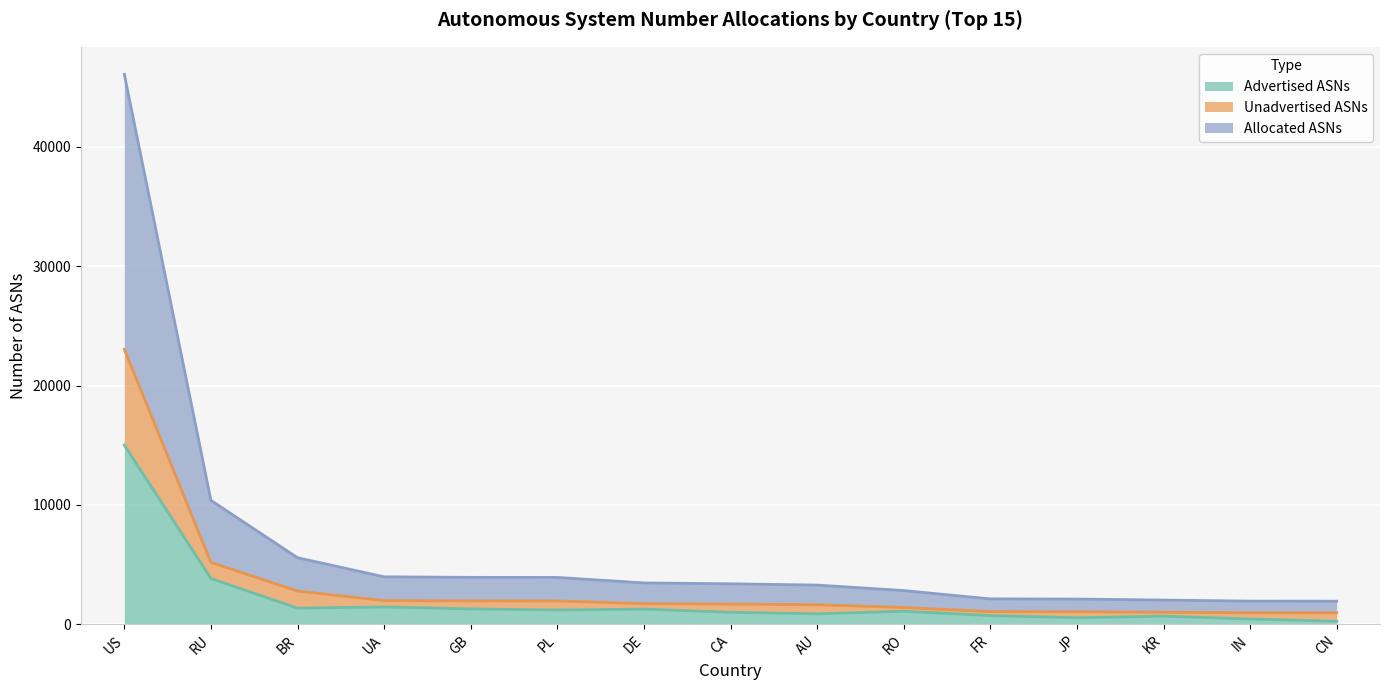

Reading right to left, what are all the values shown in this chart?

Advertised ASNs: 259	452	690	557	736	1104	883	1015	1277	1203	1296	1461	1362	3843	15014
Unadvertised ASNs: 972	974	1018	1060	1068	1416	1646	1699	1736	1966	1969	1992	2791	5193	23030
Allocated ASNs: 1944	1948	2036	2120	2136	2832	3292	3398	3472	3932	3938	3984	5582	10386	46060